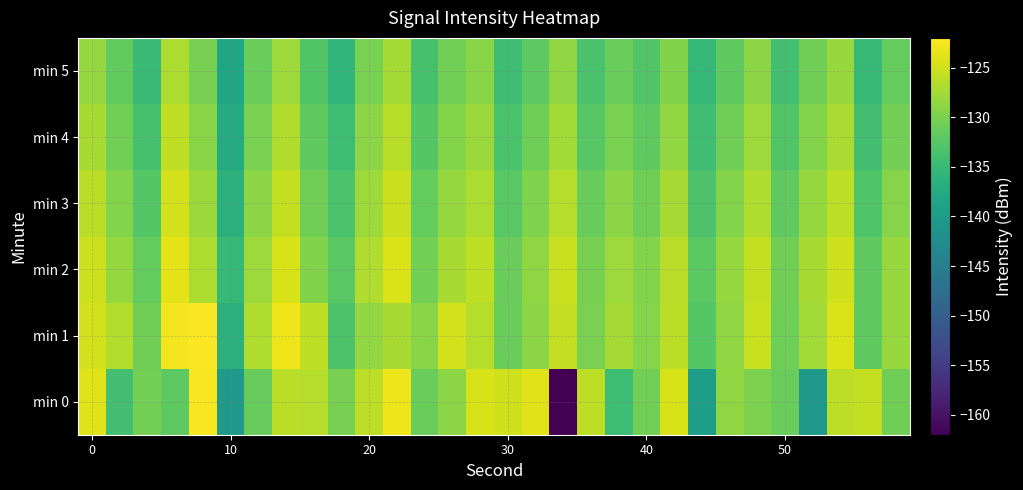

Which series has the widest spread of values?

min 0